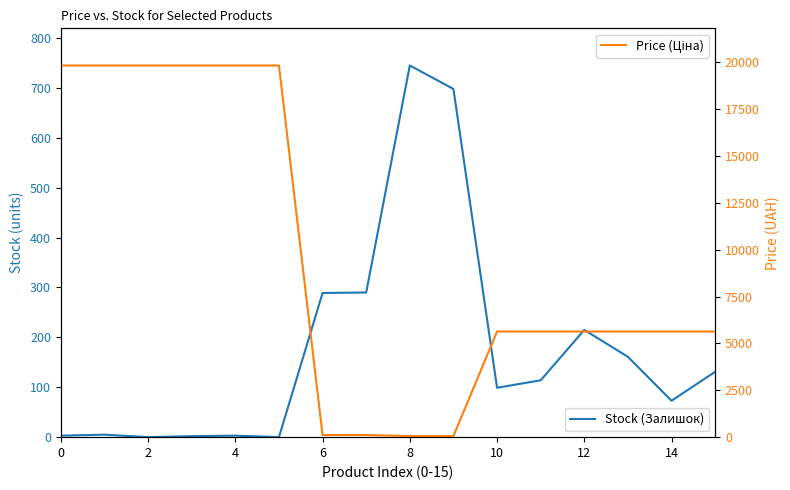

Reading left to right, list all the values displayed in this chart.

Stock (Залишок): 3.0	5.0	0.0	2.0	3.0	0.0	289.0	290.0	745.0	698.0	99.0	114.0	215.0	161.0	73.0	131.0
Price (Ціна): 19831.1	19831.1	19831.1	19831.1	19831.1	19831.1	113.3	113.3	56.7	56.7	5636.0	5636.0	5636.0	5636.0	5636.0	5636.0